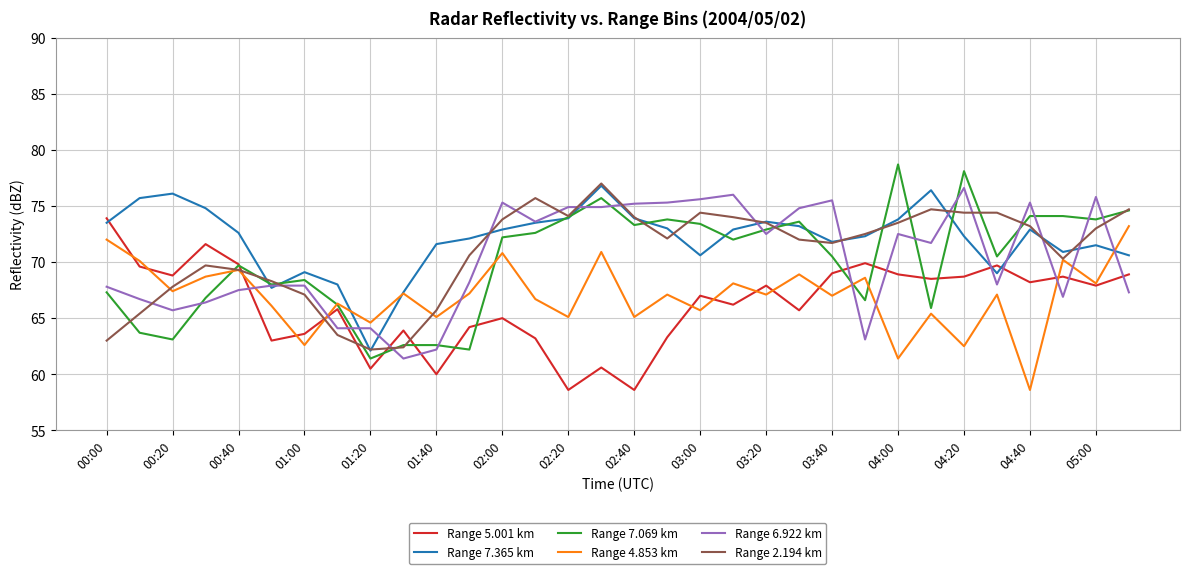

True or false: Range 5.001 km and Range 7.365 km cross at least once.

True